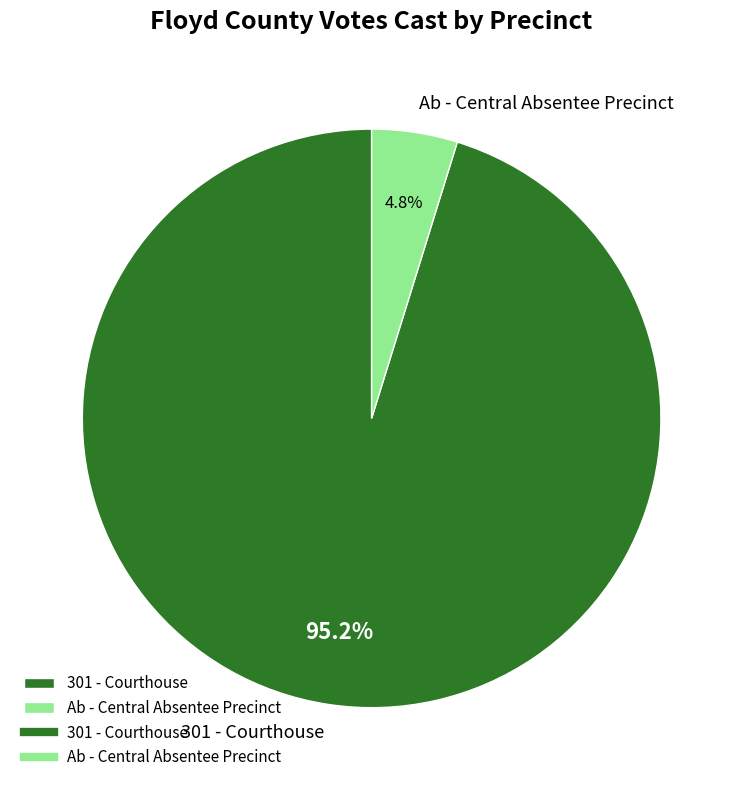

True or false: Ab - Central Absentee Precinct accounts for 5% of the total.

True